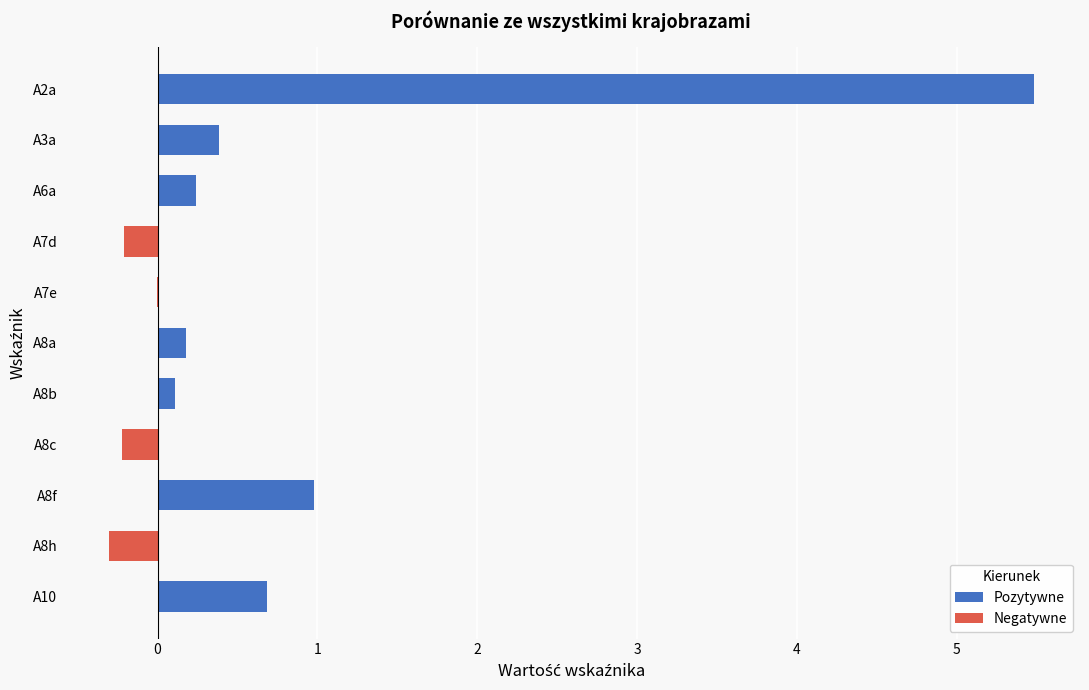

Count the number of categories in the chart.

11